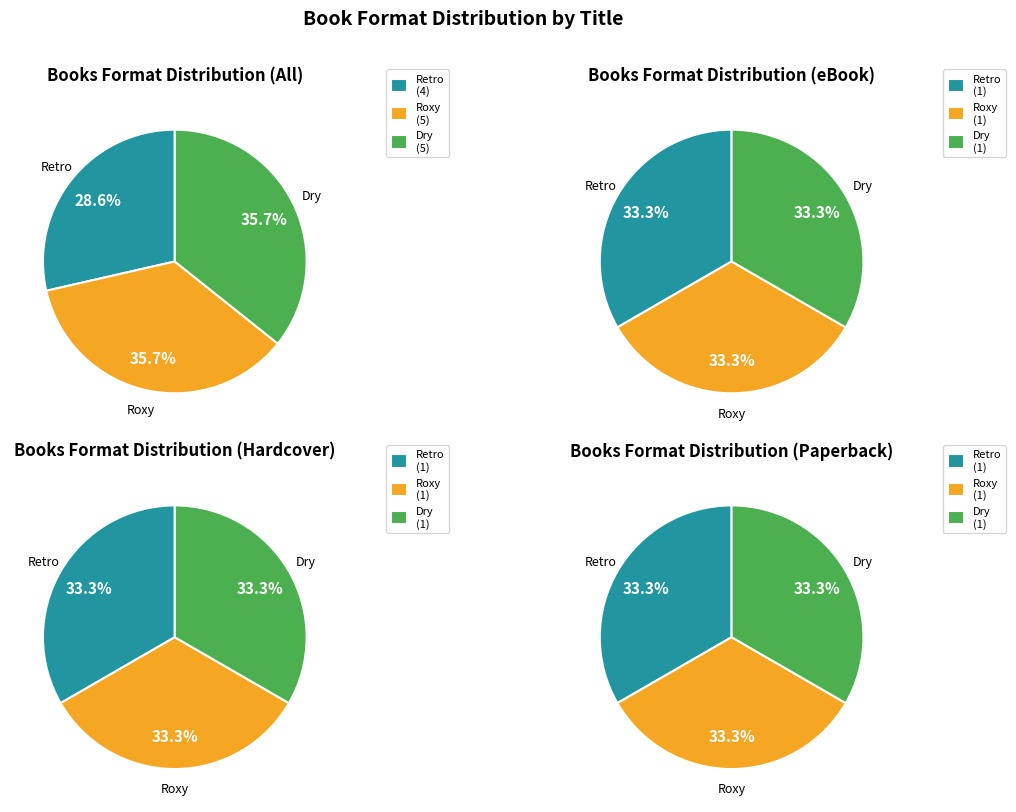

Is Retro the majority of the pie?

No